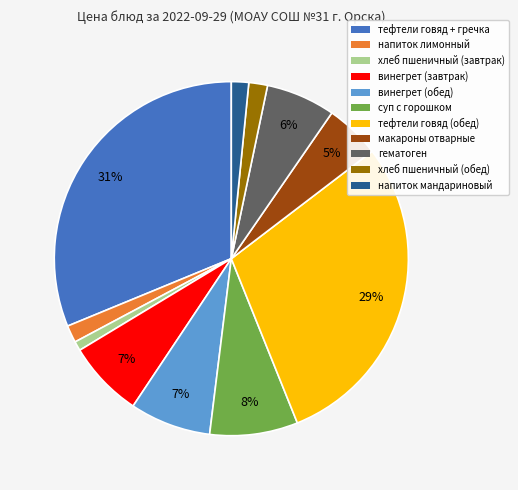

To the nearest percent, what is the difference between the largest and smallest slice percentages?

30%